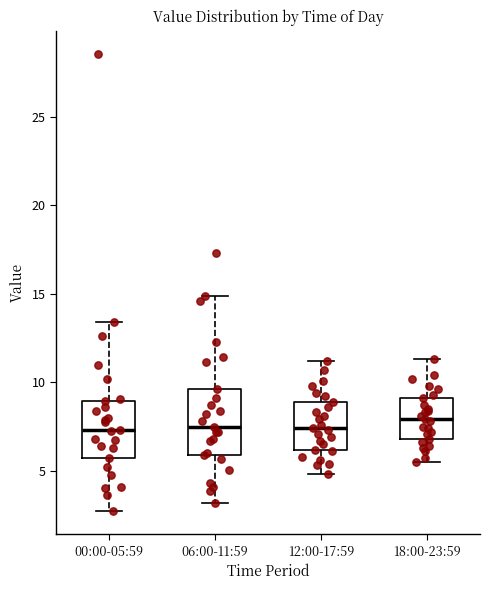

Reading left to right, transcribe this box plot: for each box, give where its median line is, the range the box spans, and where its two whiskers end, as read against the y-axis. The values are not printed on the chart, so give them approximately, as read against the axis.

00:00-05:59: median 7.5, box 5.5 to 9.0, whiskers 2.5 to 13.5
06:00-11:59: median 7.5, box 6.0 to 9.5, whiskers 3.0 to 15.0
12:00-17:59: median 7.5, box 6.0 to 9.0, whiskers 5.0 to 11.0
18:00-23:59: median 8.0, box 7.0 to 9.0, whiskers 5.5 to 11.5